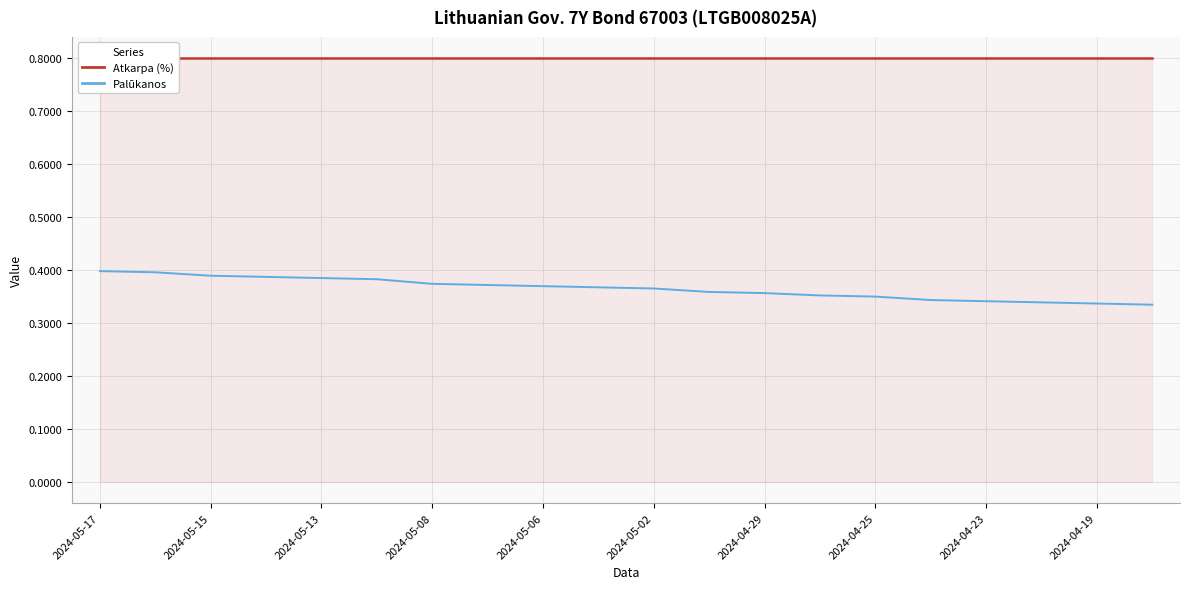

True or false: Palūkanos and Atkarpa (%) intersect in this chart.

False